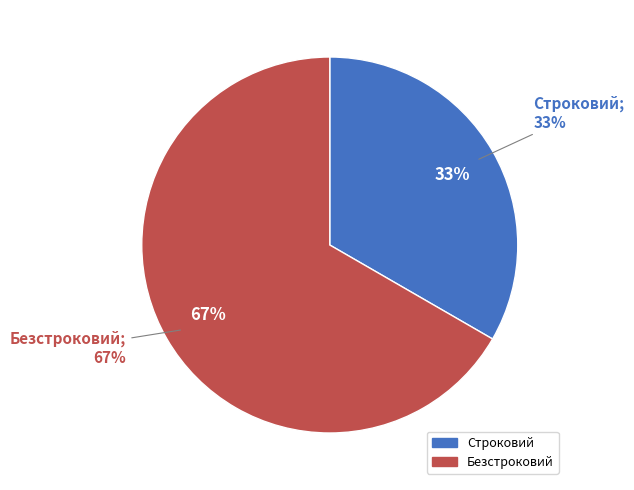

The Строковий slice represents 33% of the pie. True or false?

True